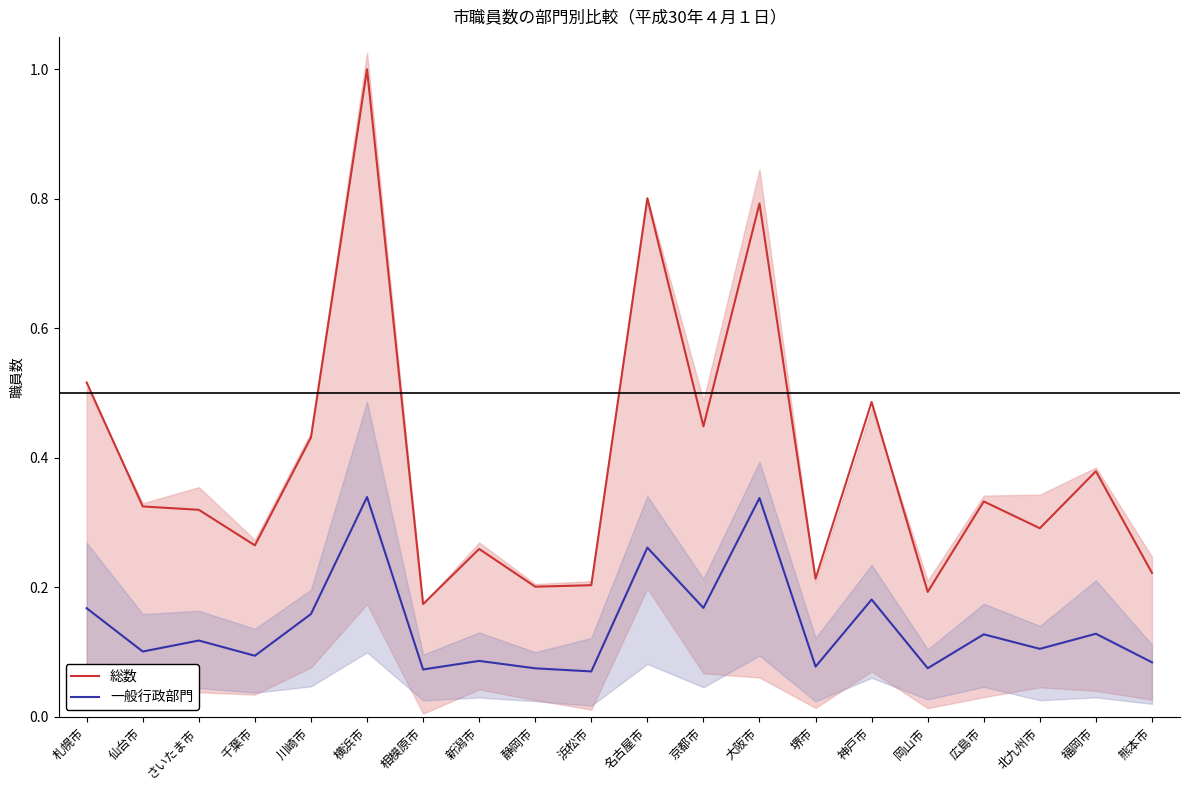

What is the difference between the maximum and minimum values in the 総数 series?

0.8